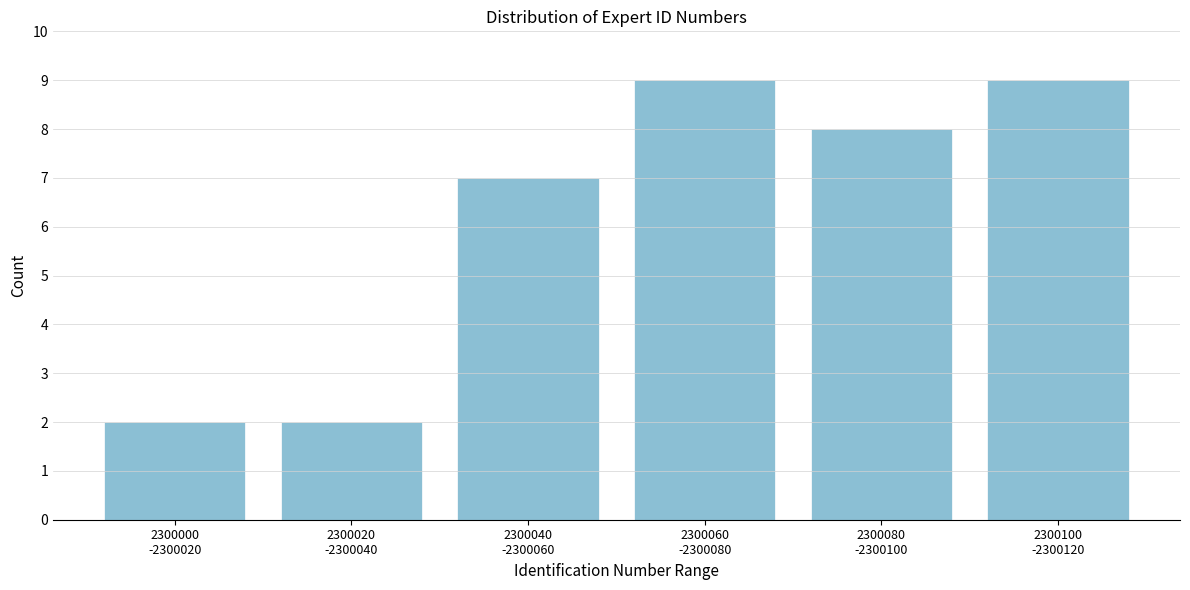

Reading right to left, list all the values displayed in this chart.

9	8	9	7	2	2